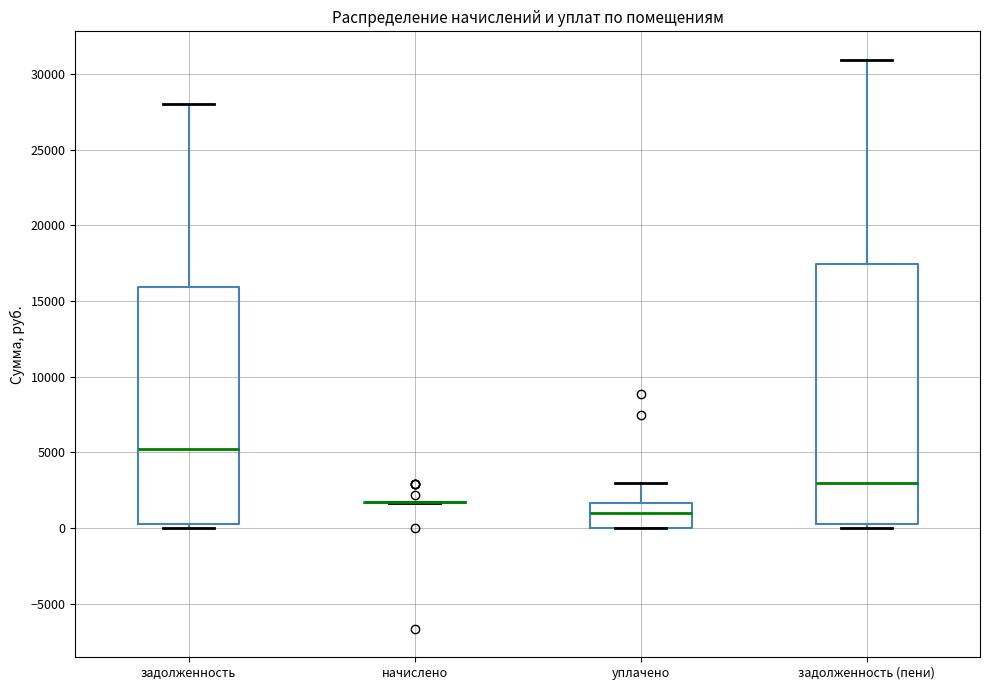

Reading left to right, read every box against the y-axis: the position of its median line, the range the box covers, and the ends of its whiskers. The values are not printed on the chart, so give them approximately, as read against the axis.

задолженность: median 5000, box 500 to 16000, whiskers 0 to 28000
начислено: box collapsed to a line at 1500, whiskers 1500 to 1500
уплачено: median 1000, box 0 to 1500, whiskers 0 to 3000
задолженность (пени): median 3000, box 500 to 17500, whiskers 0 to 31000